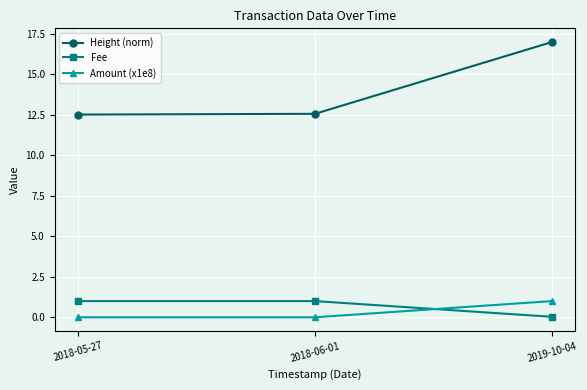

What are all the series names shown in the legend?

Height (norm), Fee, Amount (x1e8)